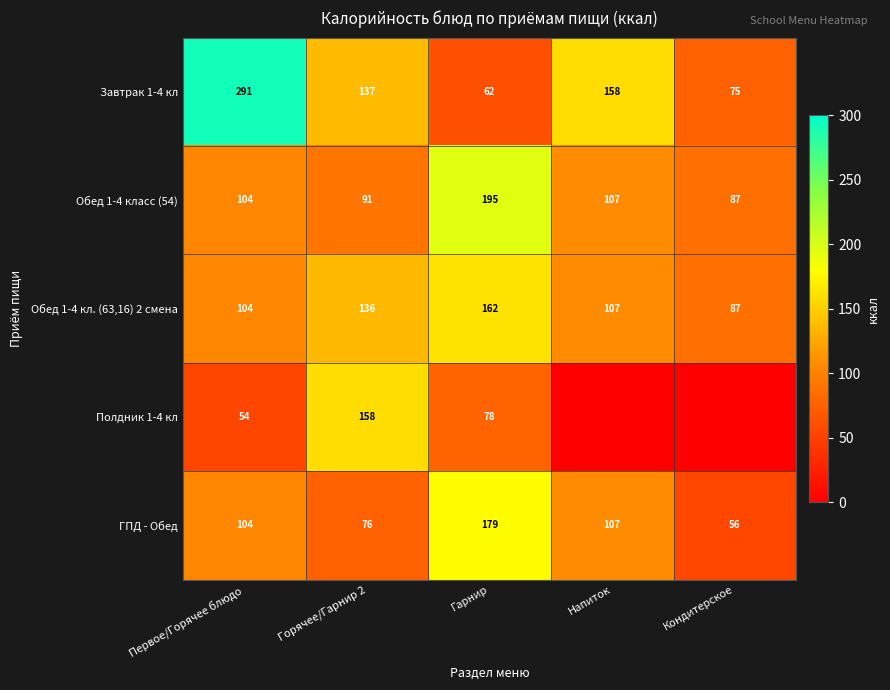

What is the difference between the maximum and minimum values in the Завтрак 1-4 кл series?

229